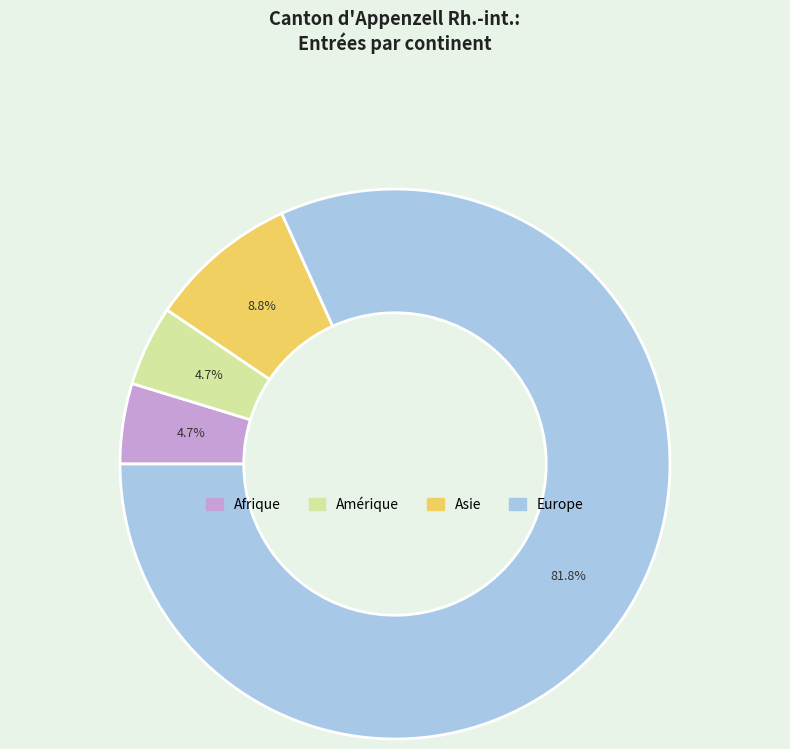

To the nearest percent, what is the average slice percentage?

25%